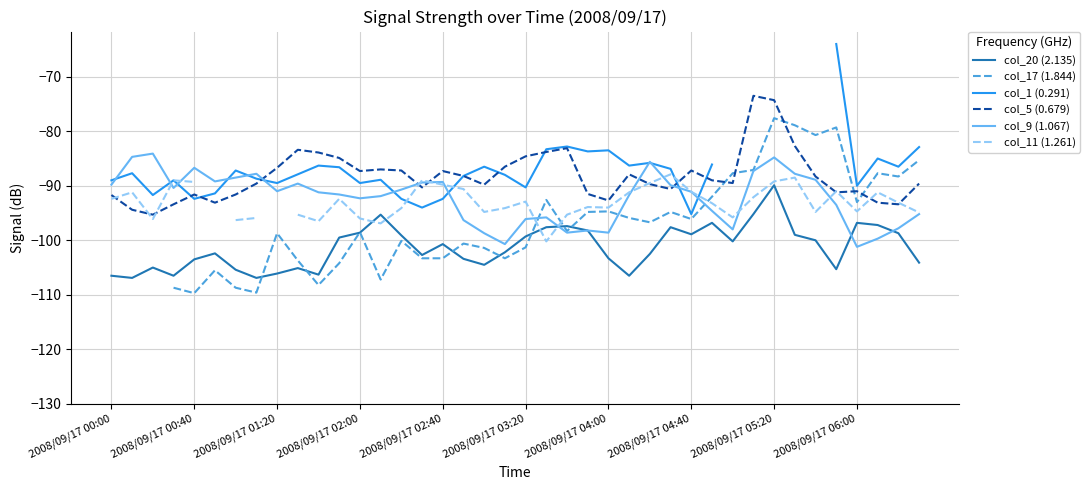

True or false: col_17 (1.844) and col_20 (2.135) cross at least once.

True